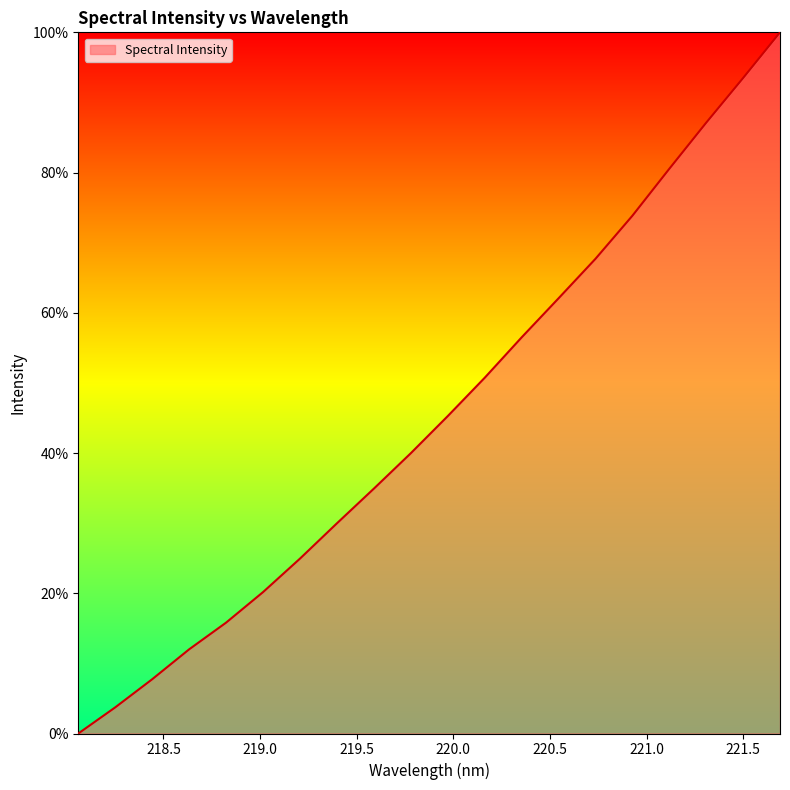

How many positive values are there?

19